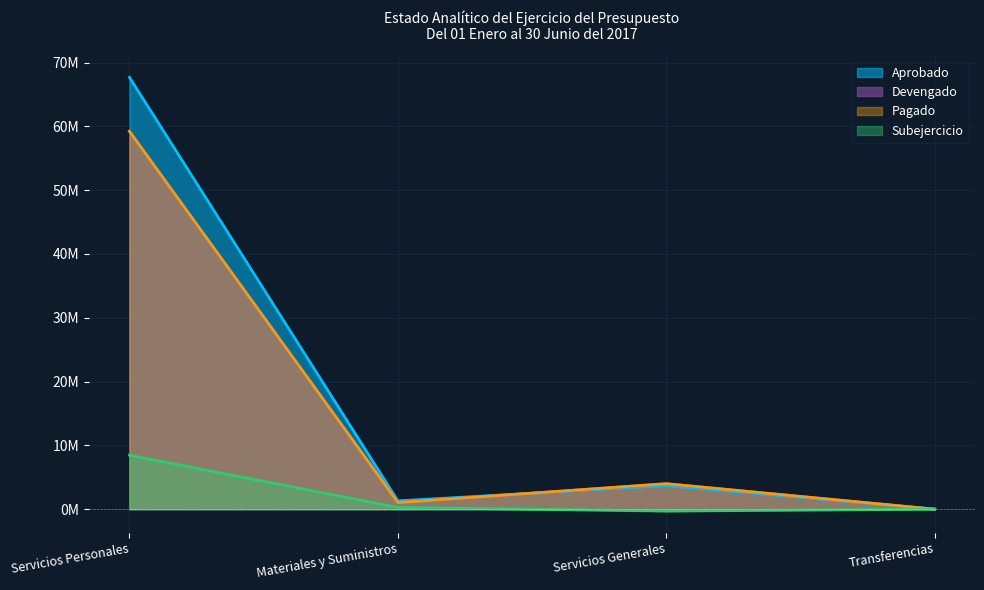

The value of Devengado at Servicios Generales is 992144.5. True or false?

False